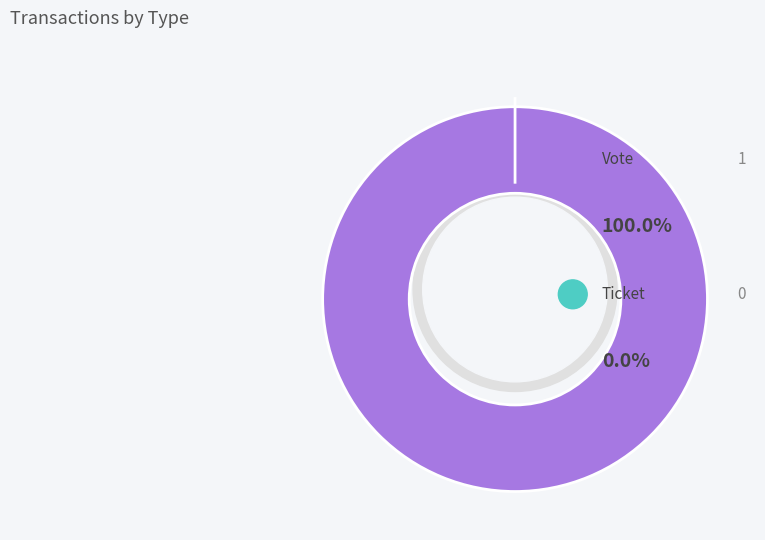

The Ticket slice represents 0% of the pie. True or false?

True